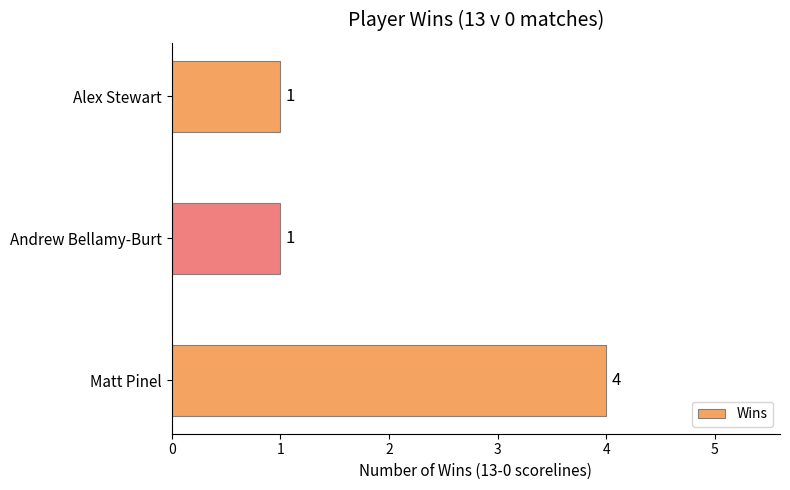

How many values are between 1 and 4?

3